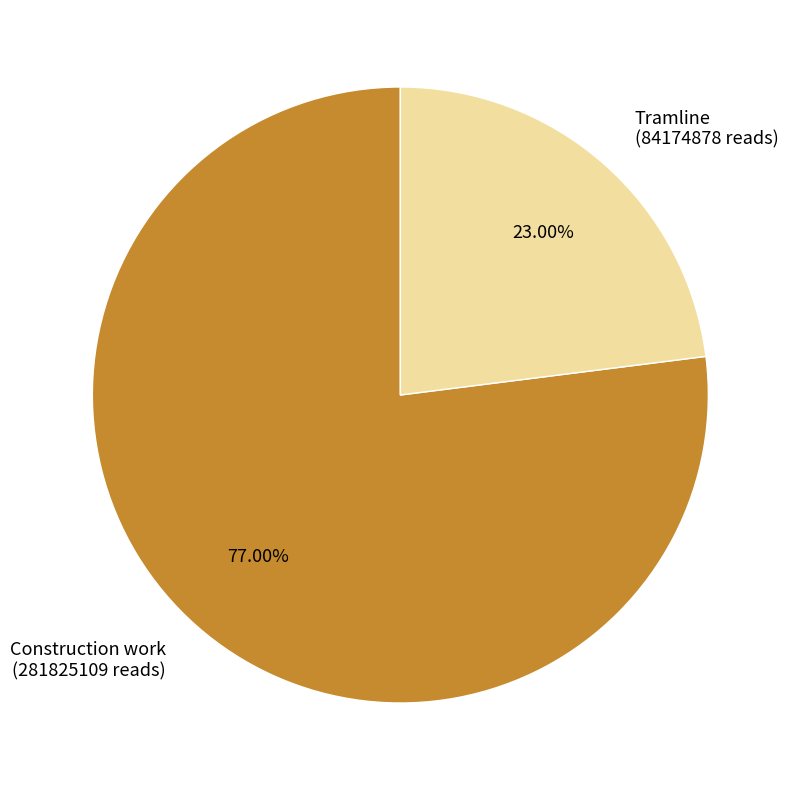

Is the sum of Construction work (281825109 reads) and Tramline (84174878 reads) greater than half?

Yes